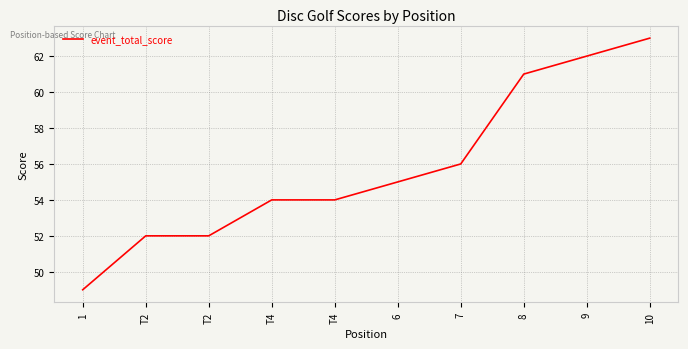

How many lines are shown in the chart?

1